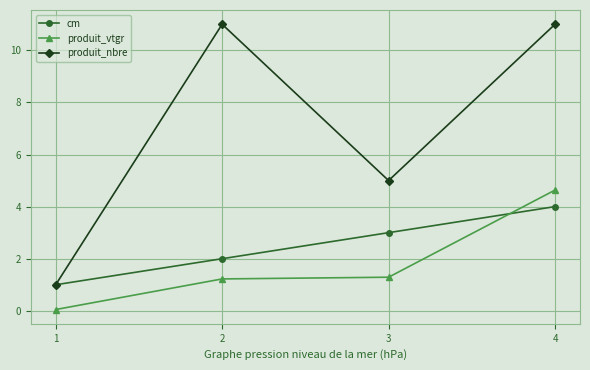

Which series has the largest total across all categories?

produit_nbre